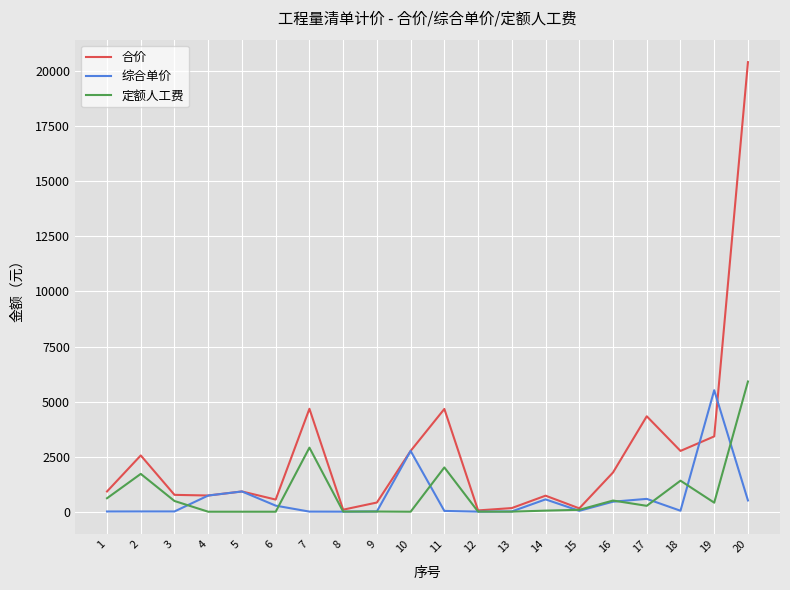

Which series has the largest range (max minus min)?

合价